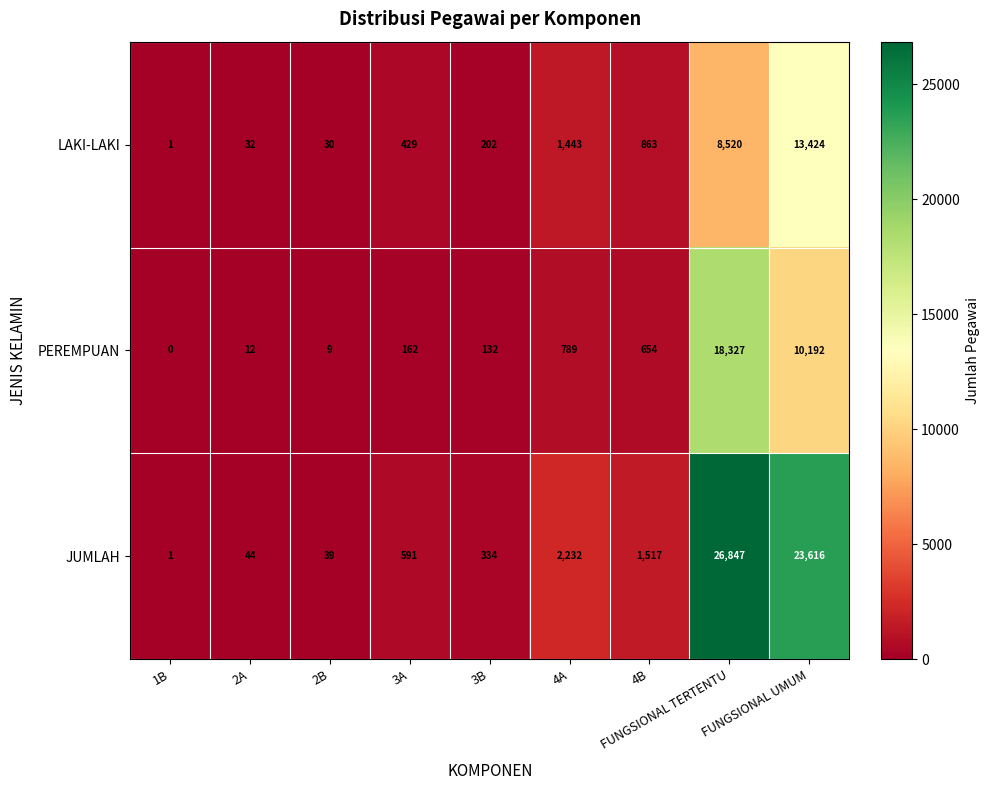

What is the total value across all series at 1B?

2